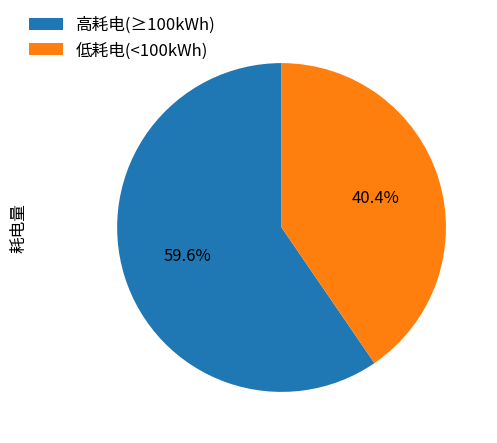

Which category has the biggest portion of the pie?

高耗电(≥100kWh)